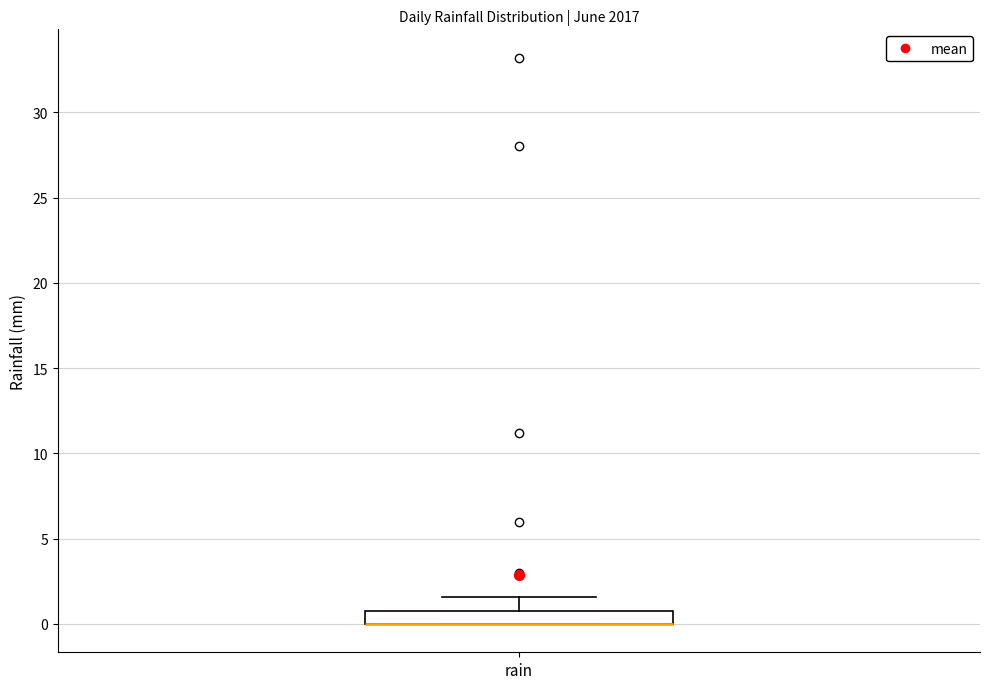

Transcribe this box plot: give where the median line is, the range the box spans, and where the two whiskers end, as read against the y-axis. The values are not printed on the chart, so give them approximately, as read against the axis.

median 0.0 (drawn on the box's lower edge), box 0.0 to 1.0, whiskers 0.0 to 1.5